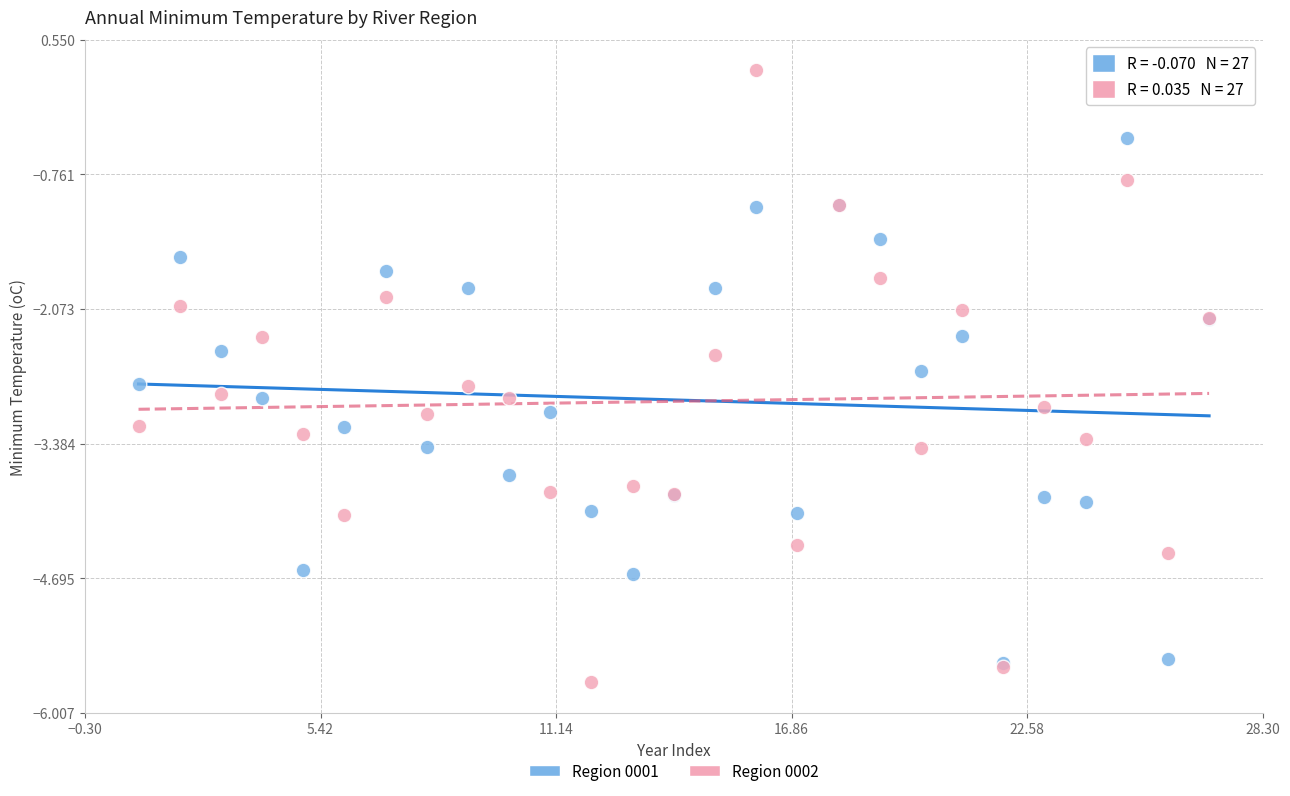

What are all the series names shown in the legend?

Region 0001, Region 0002